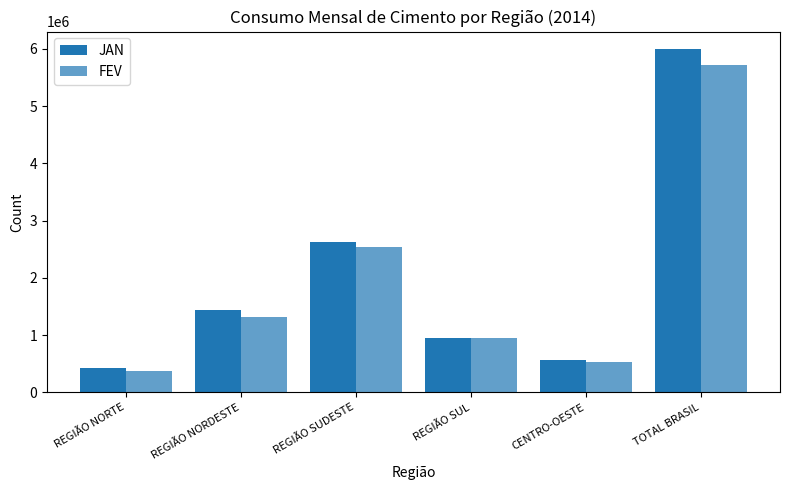

Which series has the largest total across all categories?

JAN